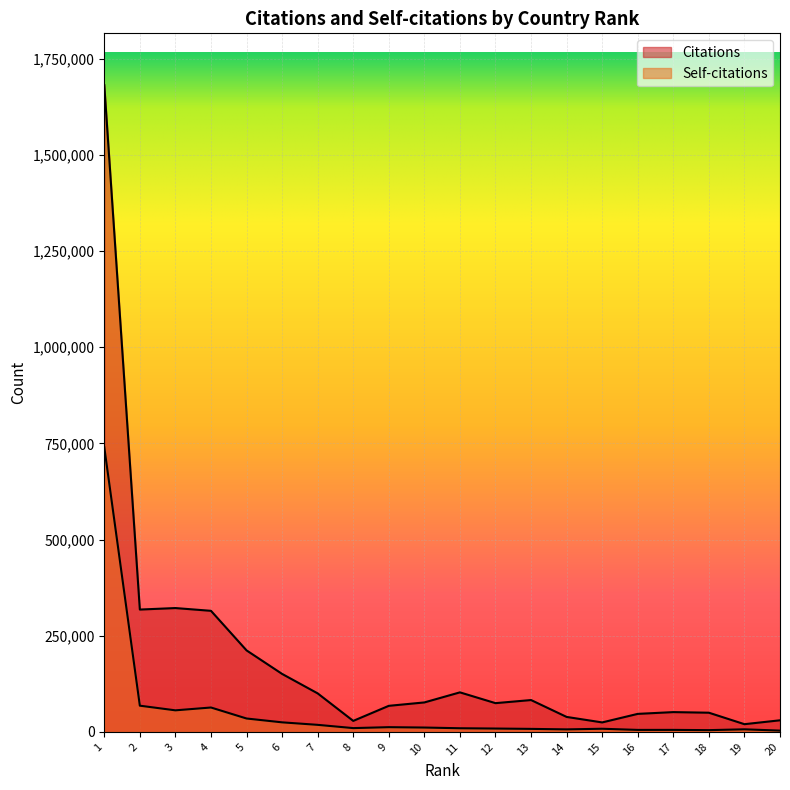

Does the chart display data point markers on the line(s)?

No